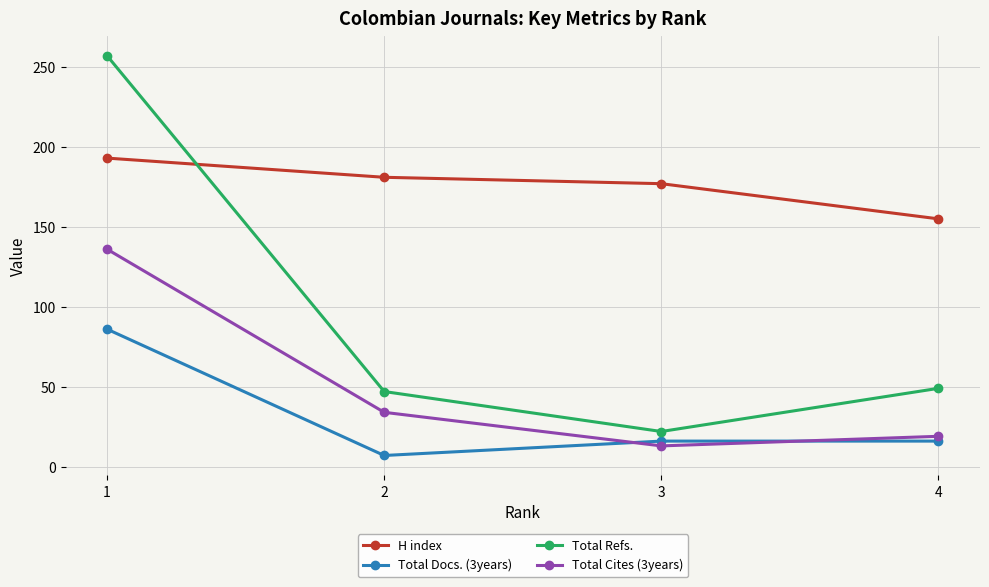

What is the sum of the H index values at 4 and 1?

348